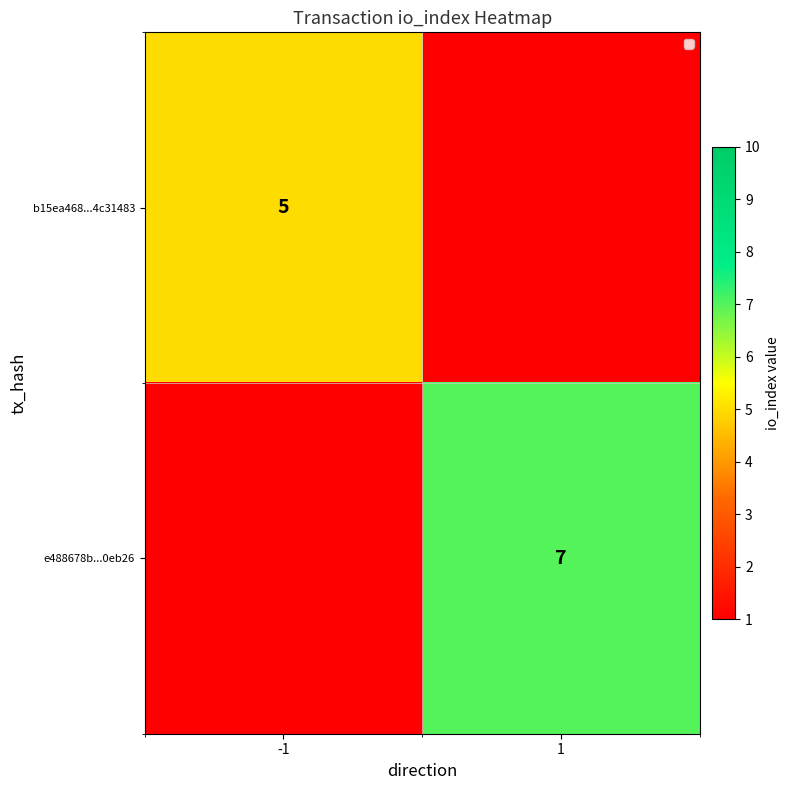

The value of b15ea468...4c31483 at -1 is 5. True or false?

True